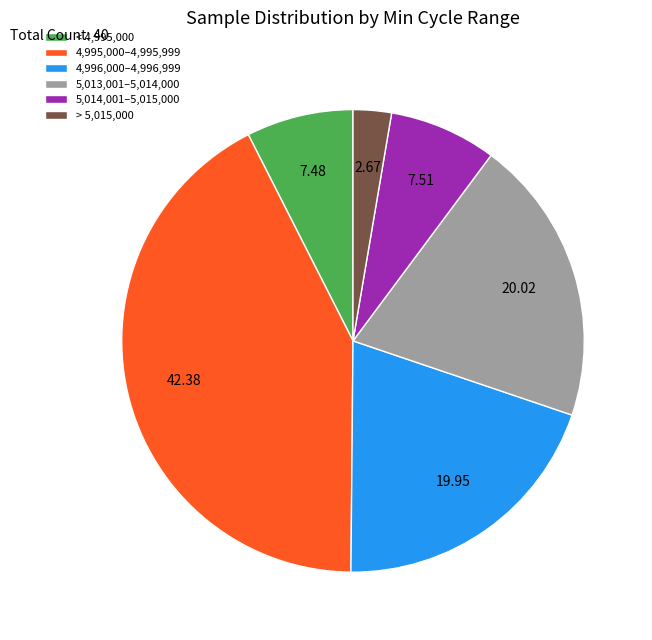

Count the number of slices in the pie.

6